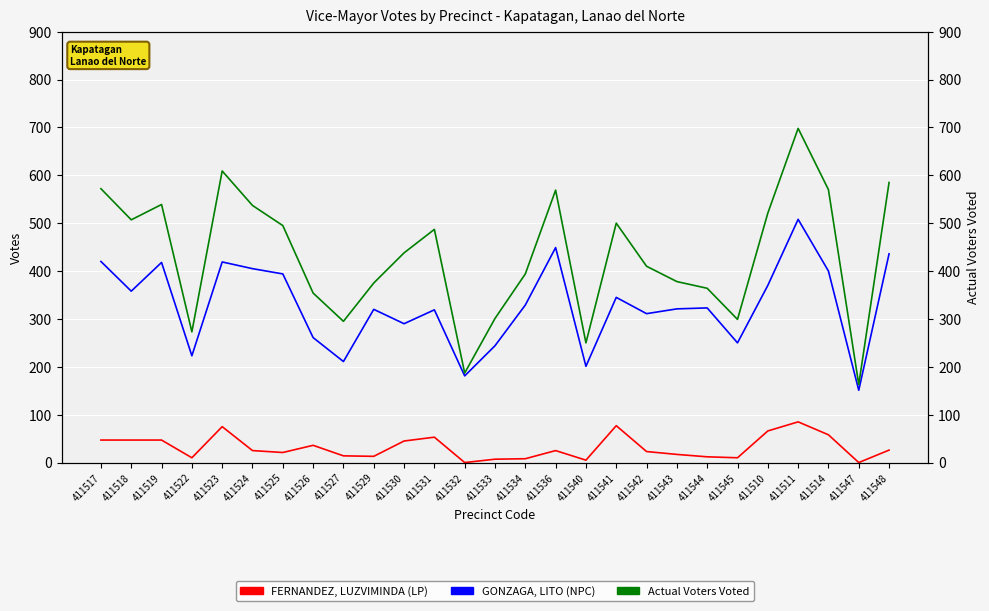

At 411534, list the series in order from largest to smallest.

Actual Voters Voted, GONZAGA, LITO (NPC), FERNANDEZ, LUZVIMINDA (LP)